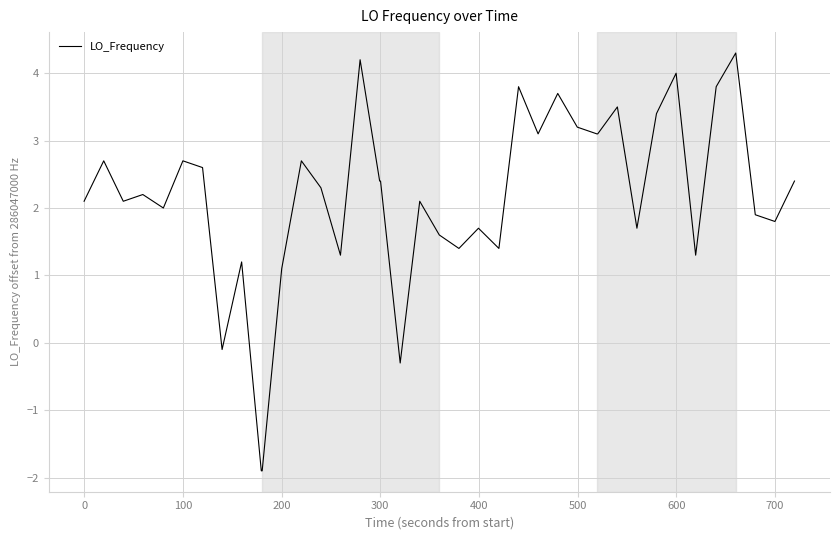

Count the number of categories in the chart.

40